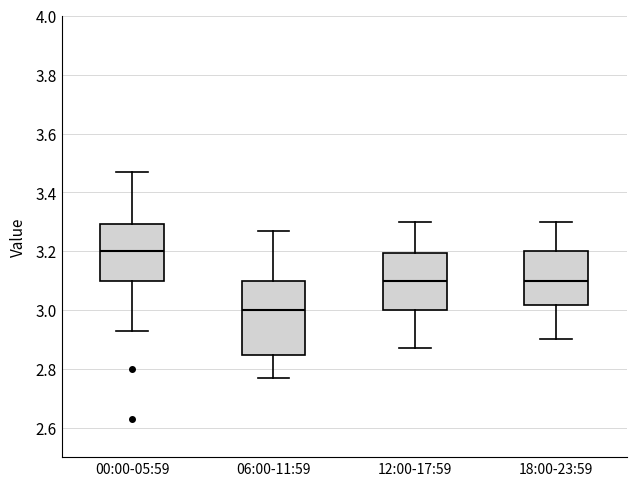

Which box's median line is the lowest?

06:00-11:59